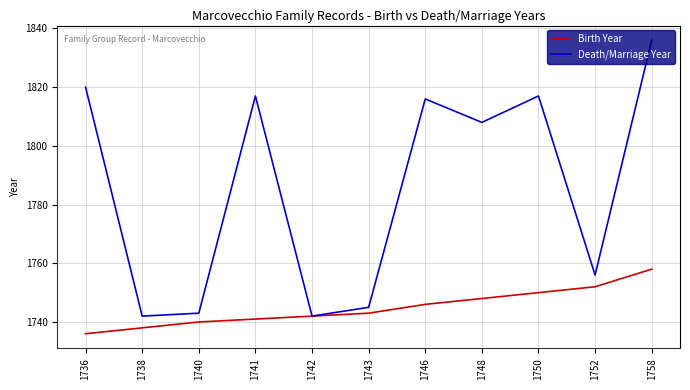

Does the chart have visible grid lines?

Yes